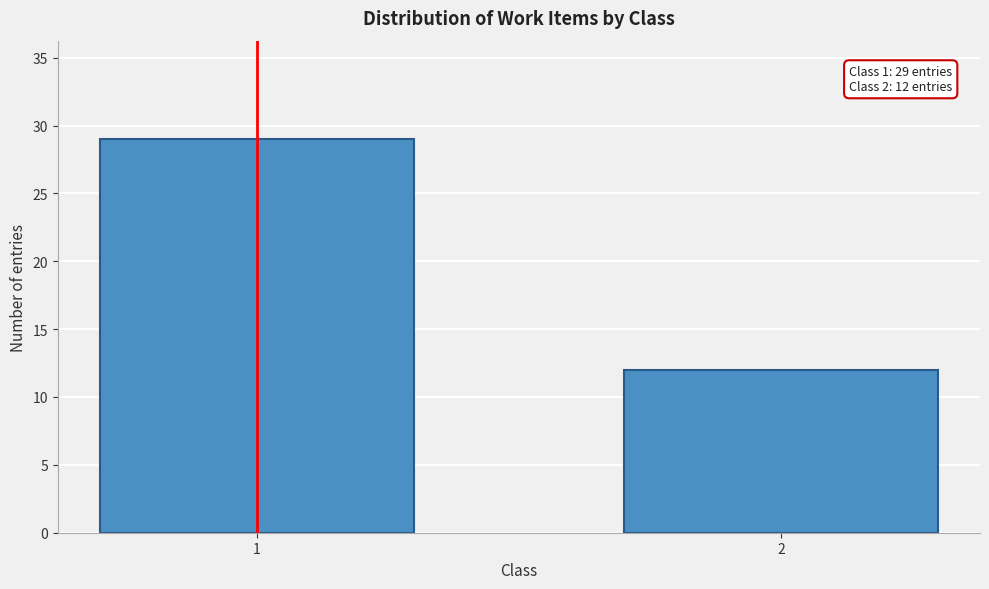

Reading left to right, transcribe all the data shown in this chart.

29	12